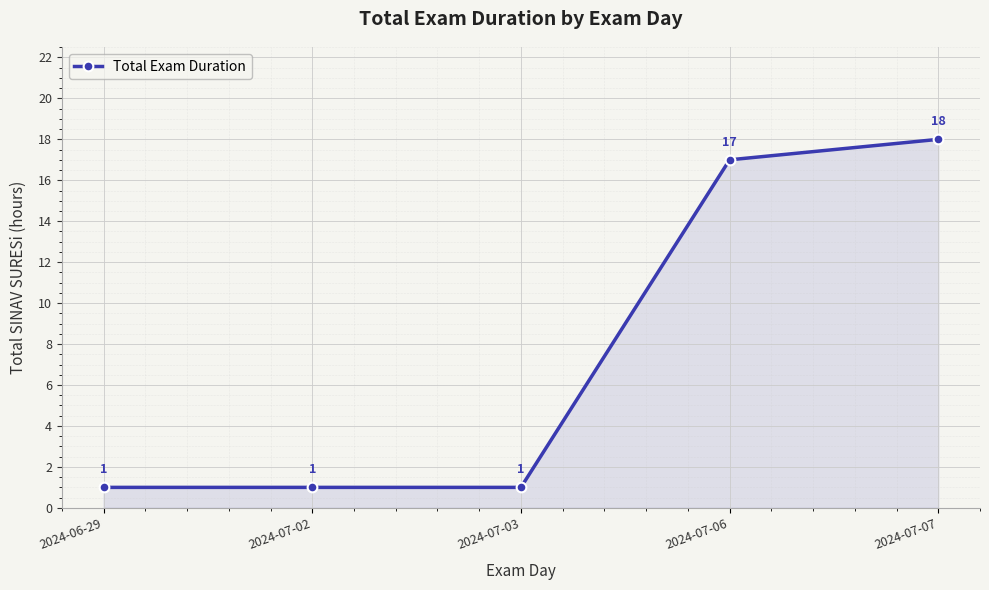

What is the sum of all values?

38